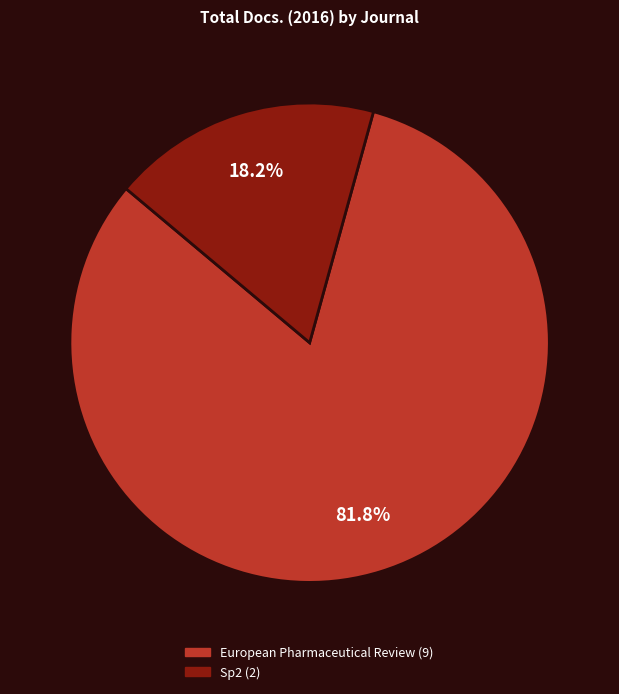

Count the number of slices in the pie.

2